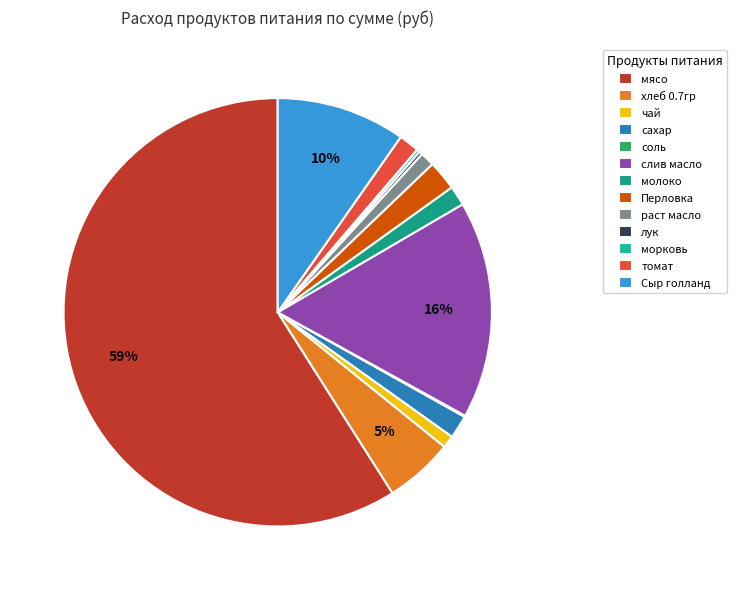

Which slice is the smallest?

соль